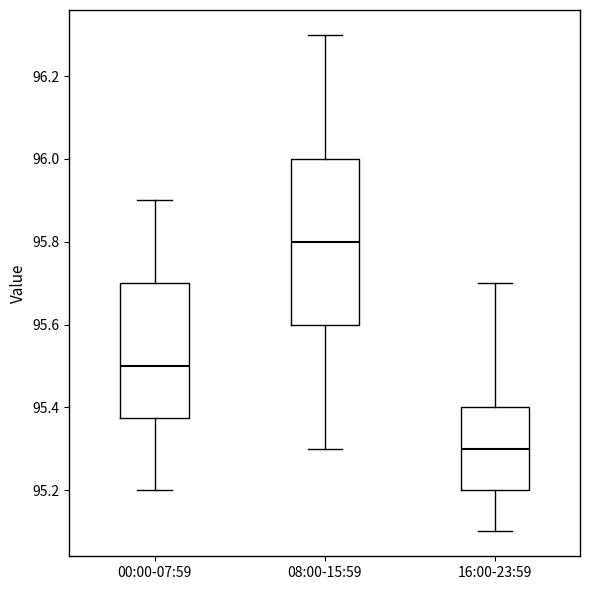

Where does the median line of the box for 08:00-15:59 sit on the y-axis? The values are not printed on the chart, so give them approximately, as read against the axis.

95.80